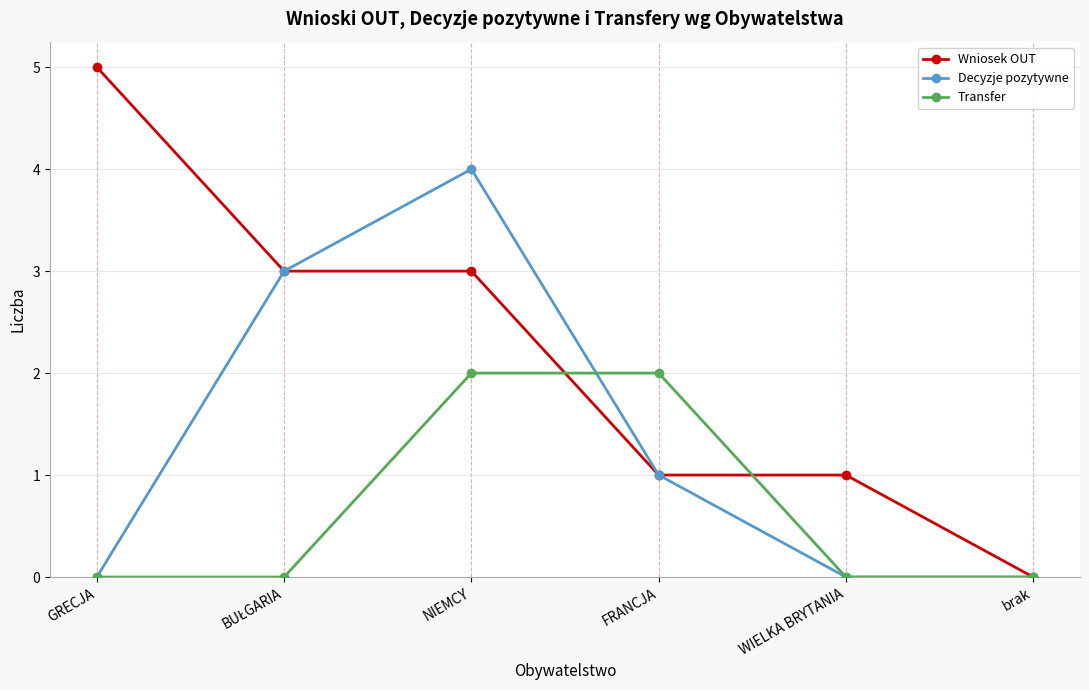

How many categories are shown in the chart?

6